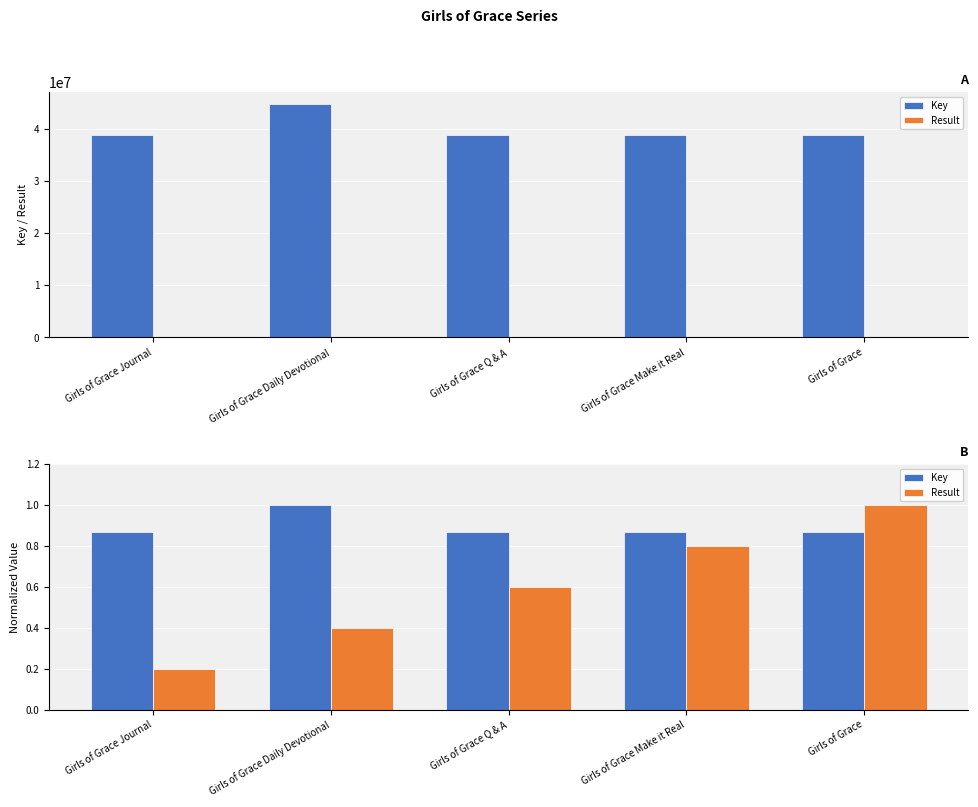

At how many categories does at least one series exceed 0?

5